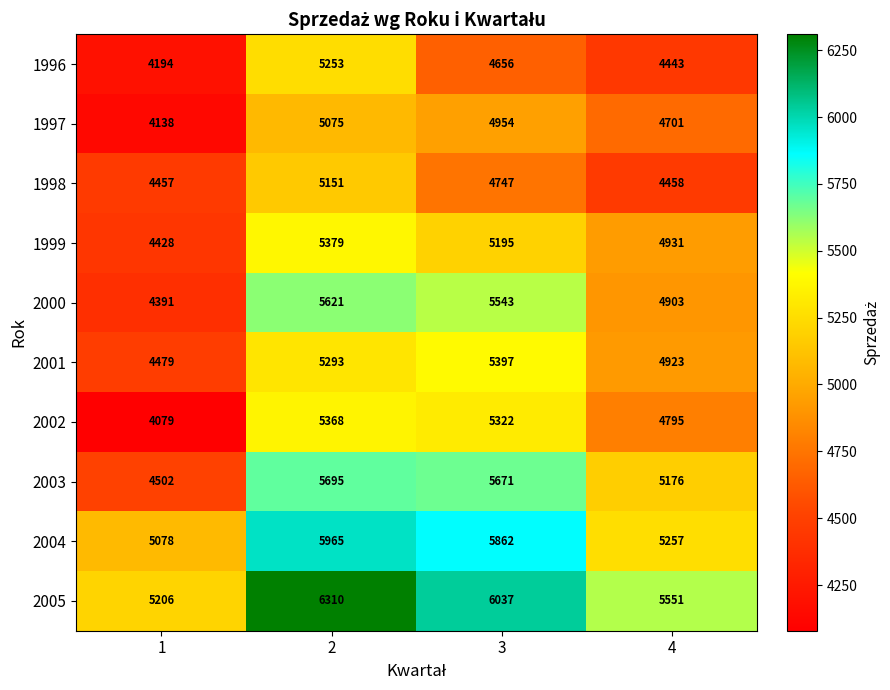

Which series has the largest total across all categories?

2005